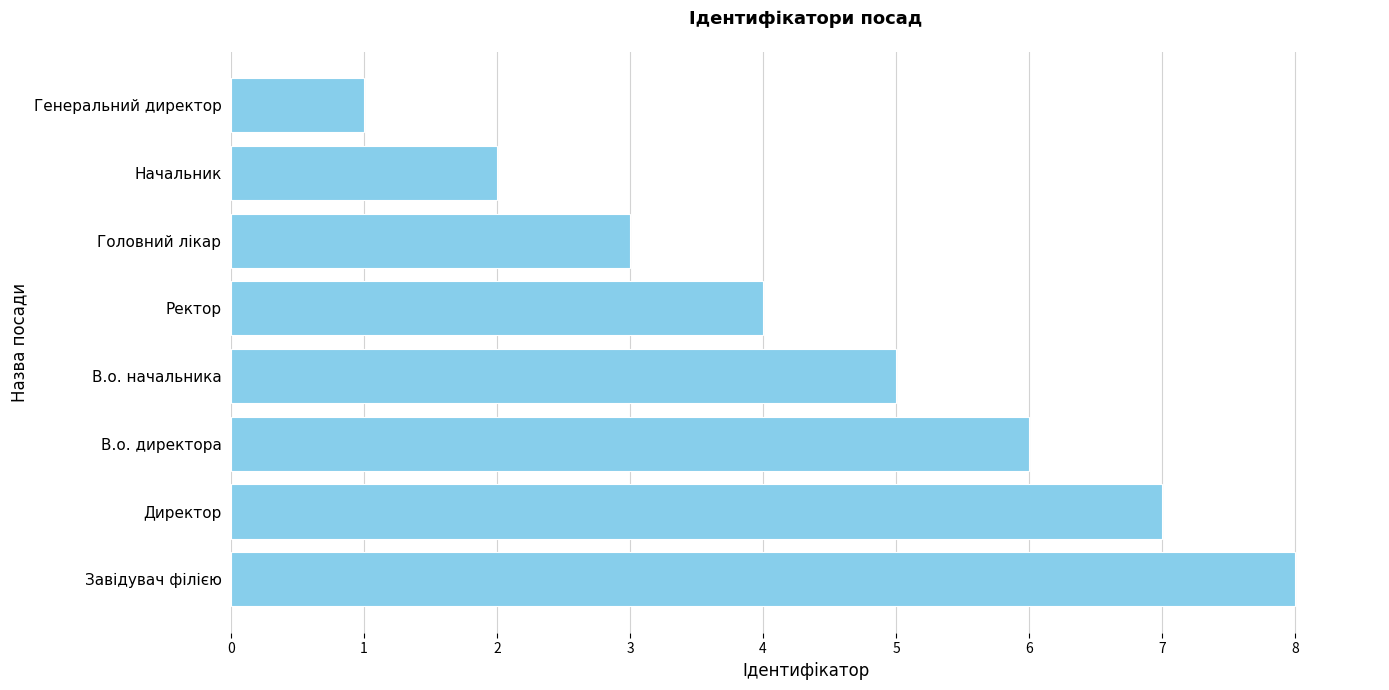

How many bars are there in total?

8